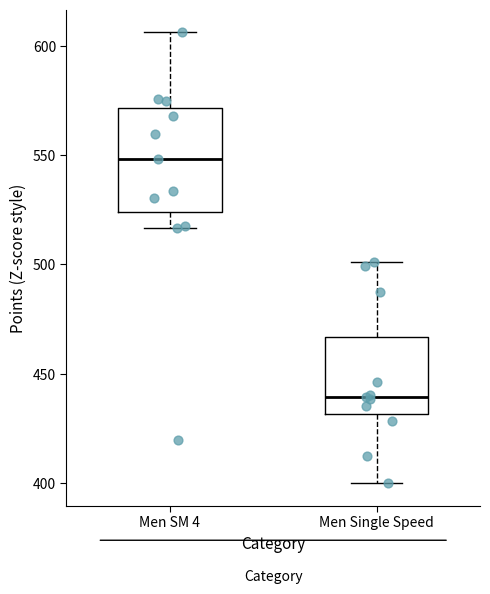

Reading left to right, read every box against the y-axis: the position of its median line, the range the box covers, and the ends of its whiskers. The values are not printed on the chart, so give them approximately, as read against the axis.

Men SM 4: median 550, box 525 to 570, whiskers 515 to 605
Men Single Speed: median 440, box 430 to 465, whiskers 400 to 500